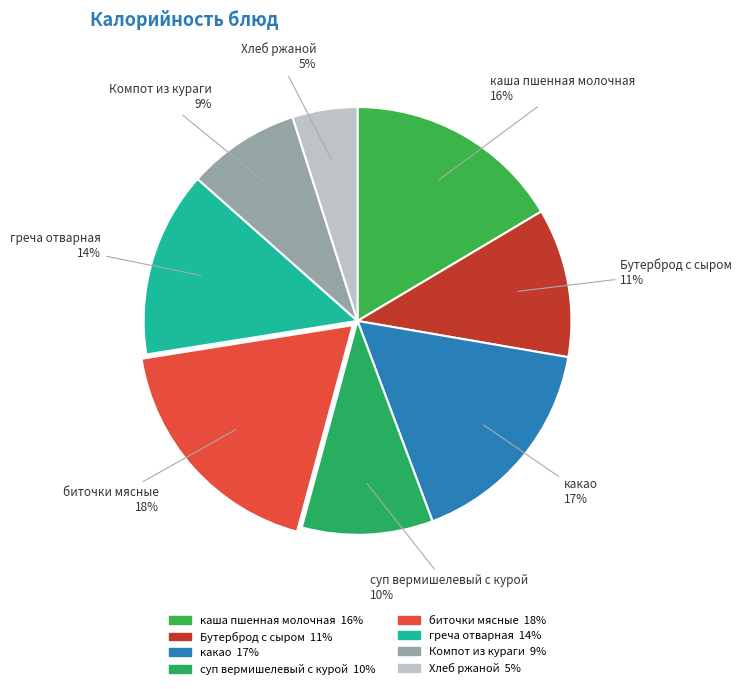

Count the number of slices in the pie.

8